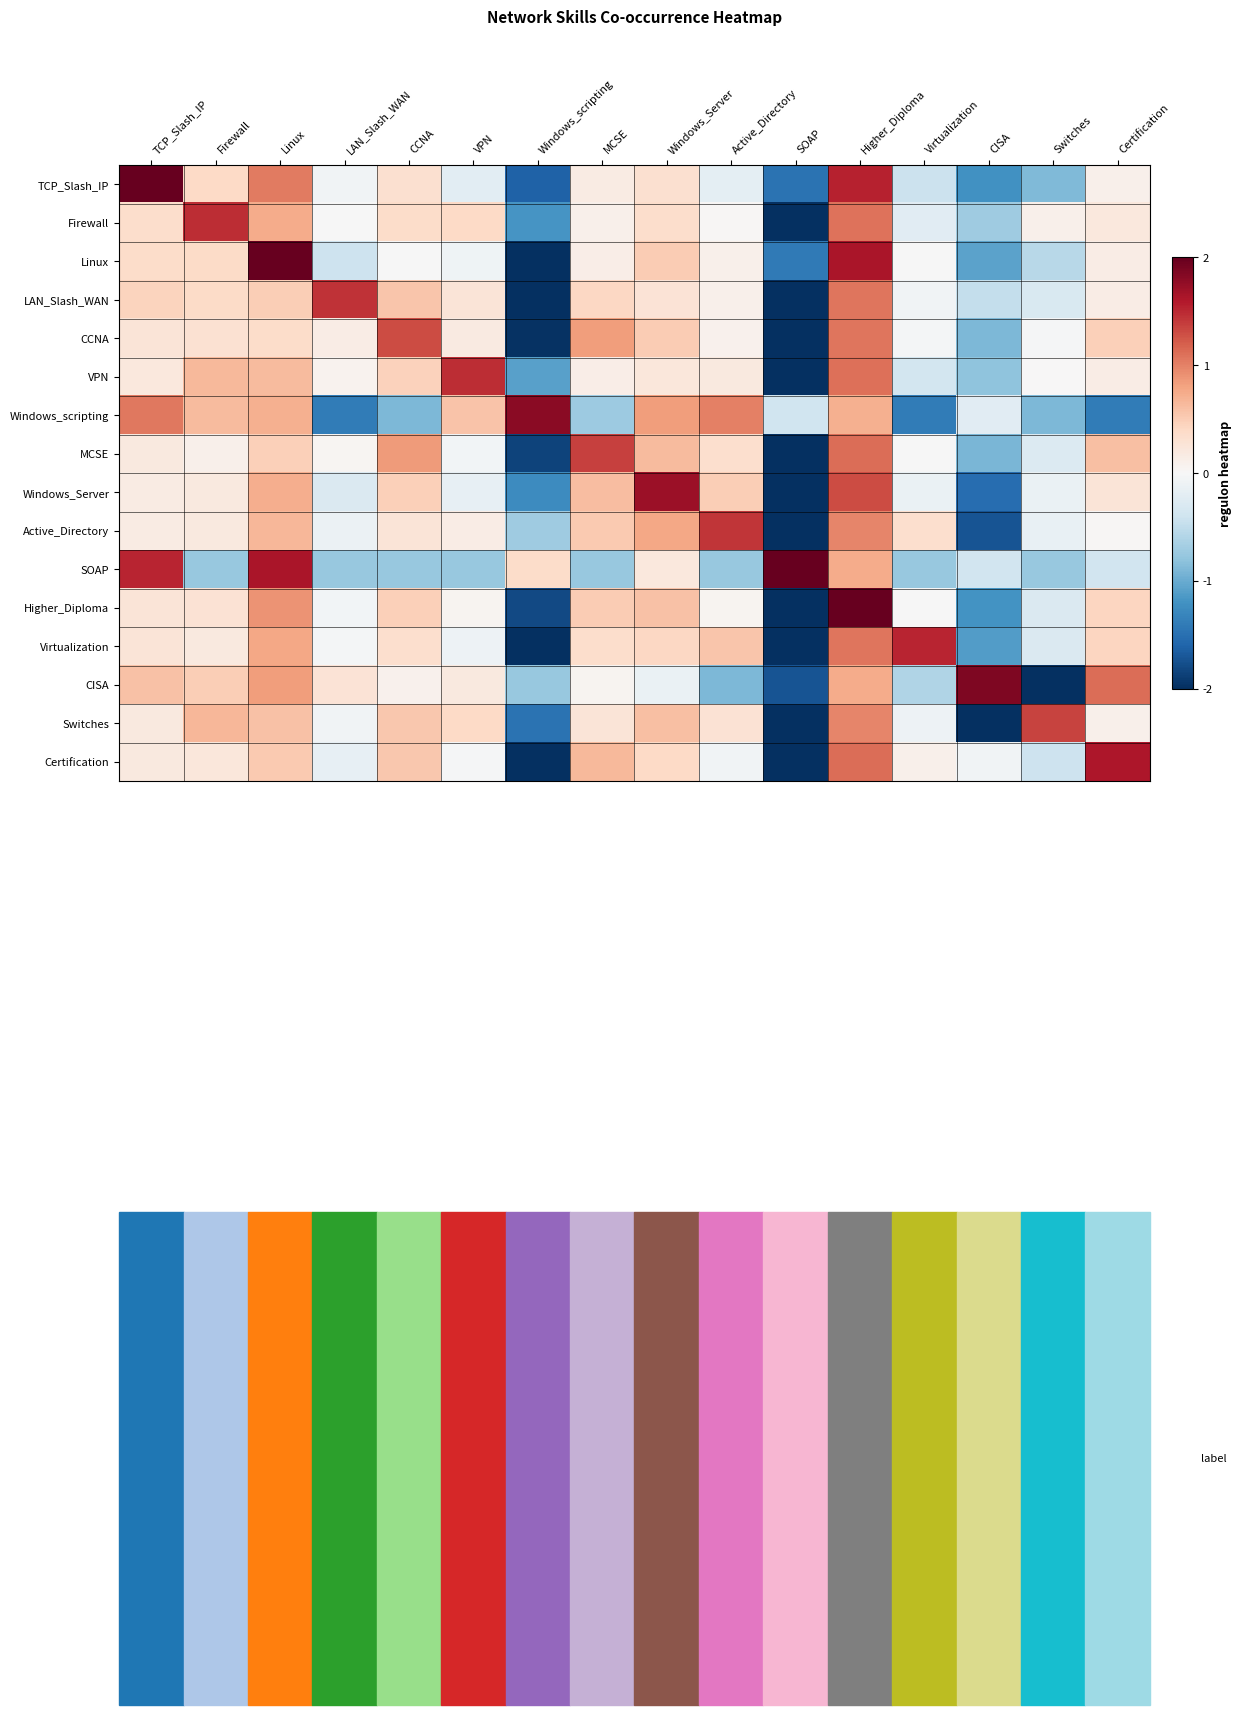

What is the spread (max minus min) of values at Windows_Server?

1.8